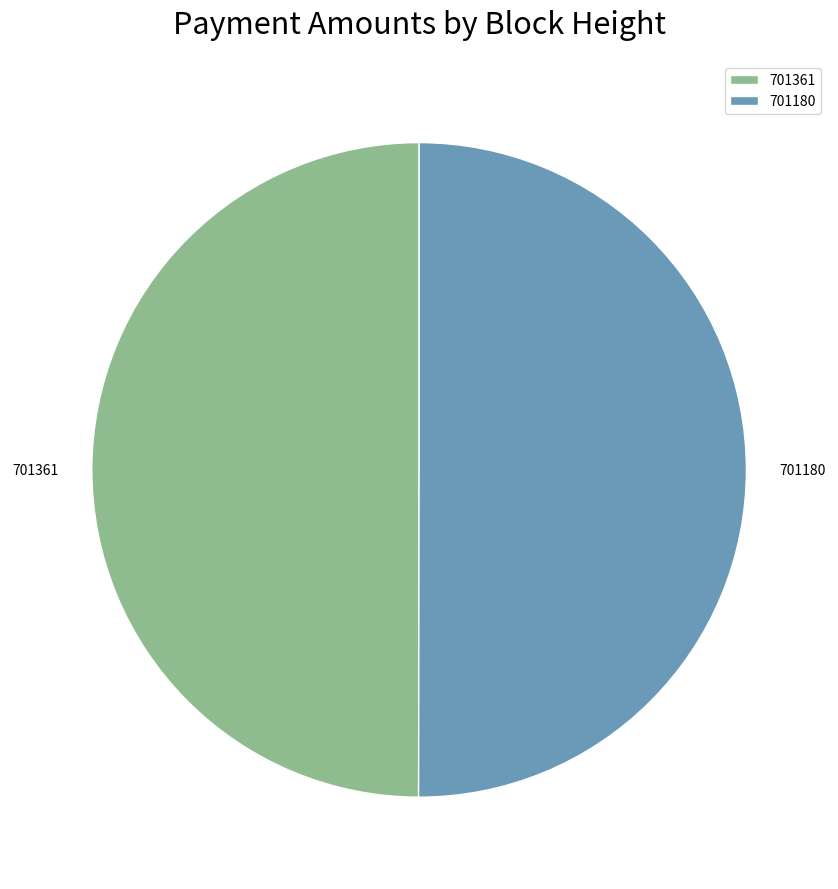

Is it true that 701180 is 50% of the pie?

True